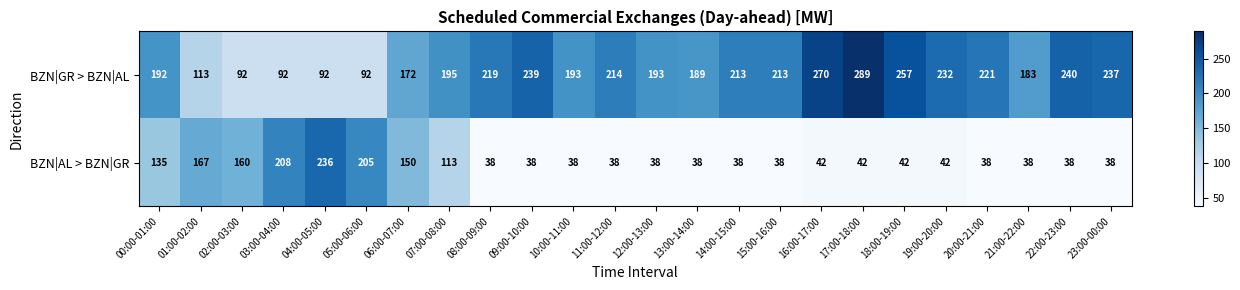

The value of BZN|AL > BZN|GR at 17:00-18:00 is 16. True or false?

False